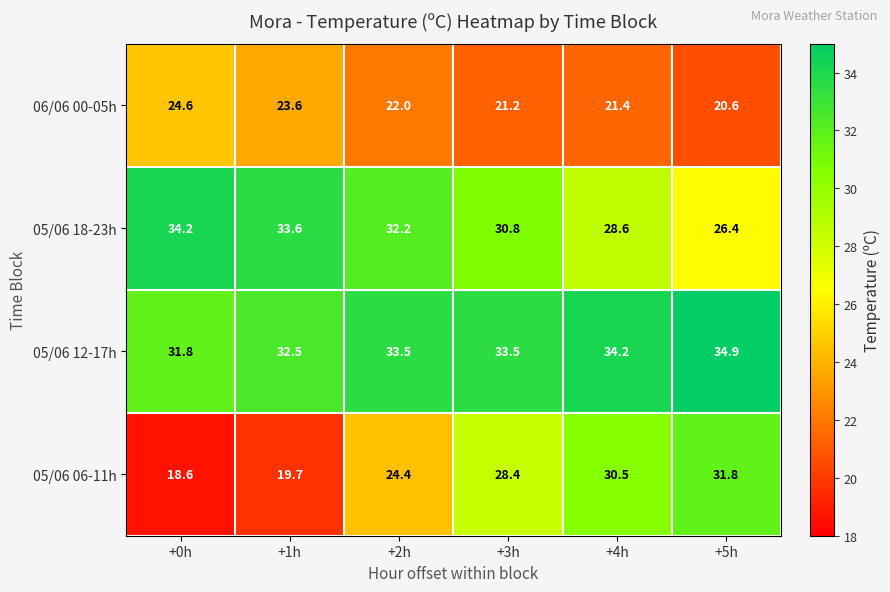

At which category is the sum across all series the highest?

+4h